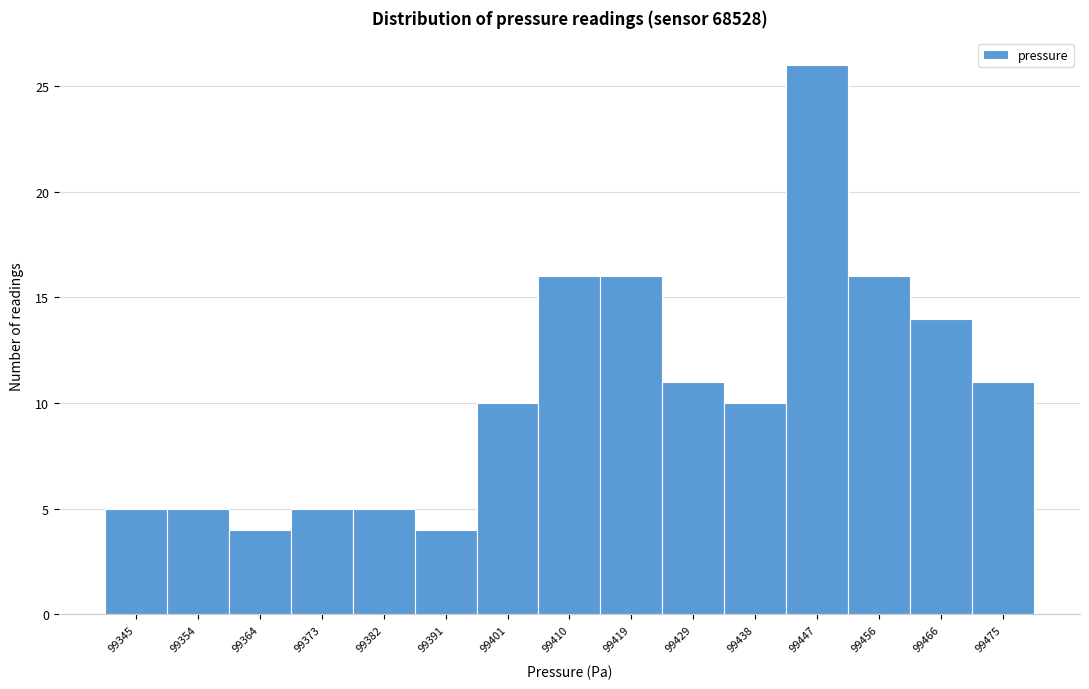

Reading left to right, transcribe this chart: for each bar, give the range it covers on the x-axis and its height. Neither the bar edges nor the heights are printed on the chart, so give them approximately, as read against the axes.

99341 to 99350: 5
99350 to 99360: 5
99360 to 99369: 4
99369 to 99378: 5
99378 to 99387: 5
99387 to 99397: 4
99397 to 99406: 10
99406 to 99415: 16
99415 to 99424: 16
99424 to 99434: 11
99434 to 99443: 10
99443 to 99452: 26
99452 to 99461: 16
99461 to 99471: 14
99471 to 99480: 11